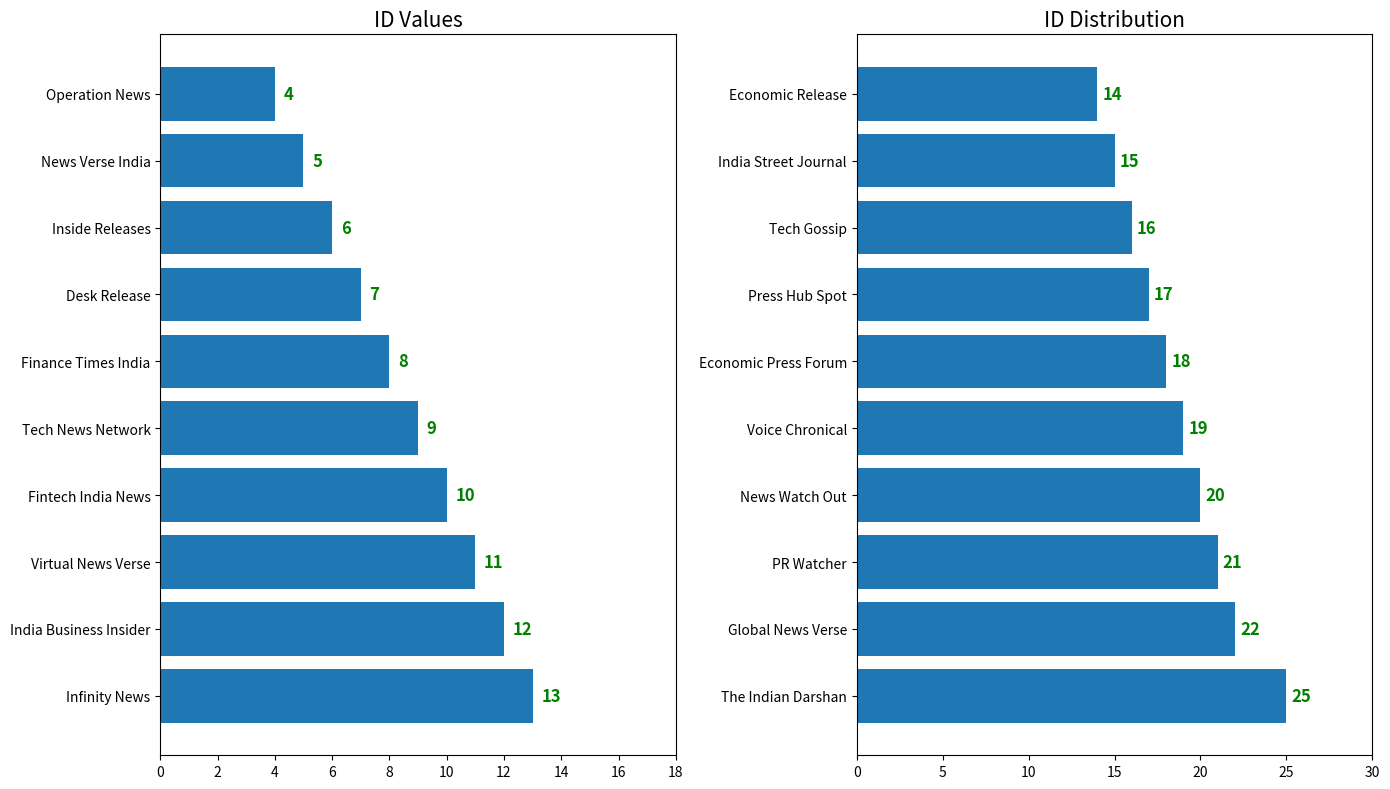

What is the total value across all series at 8?

26